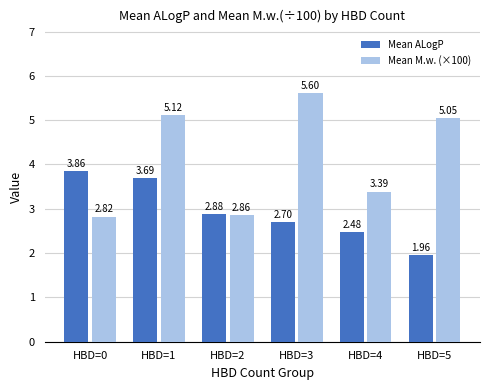

What is the difference between the Mean ALogP values at HBD=2 and HBD=1?

0.8